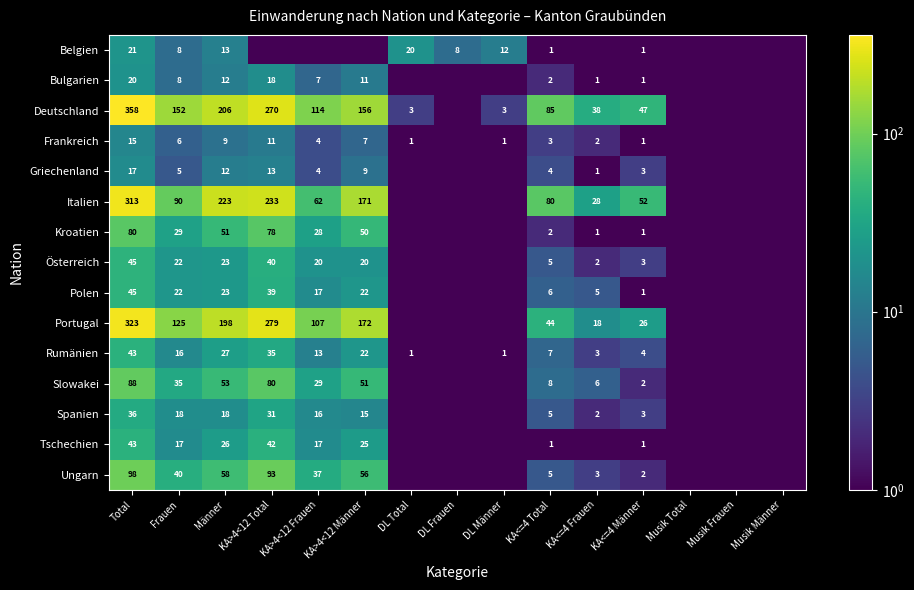

What is the sum of the Bulgarien values at KA>4<12 Frauen and KA>4<12 Total?

25.0